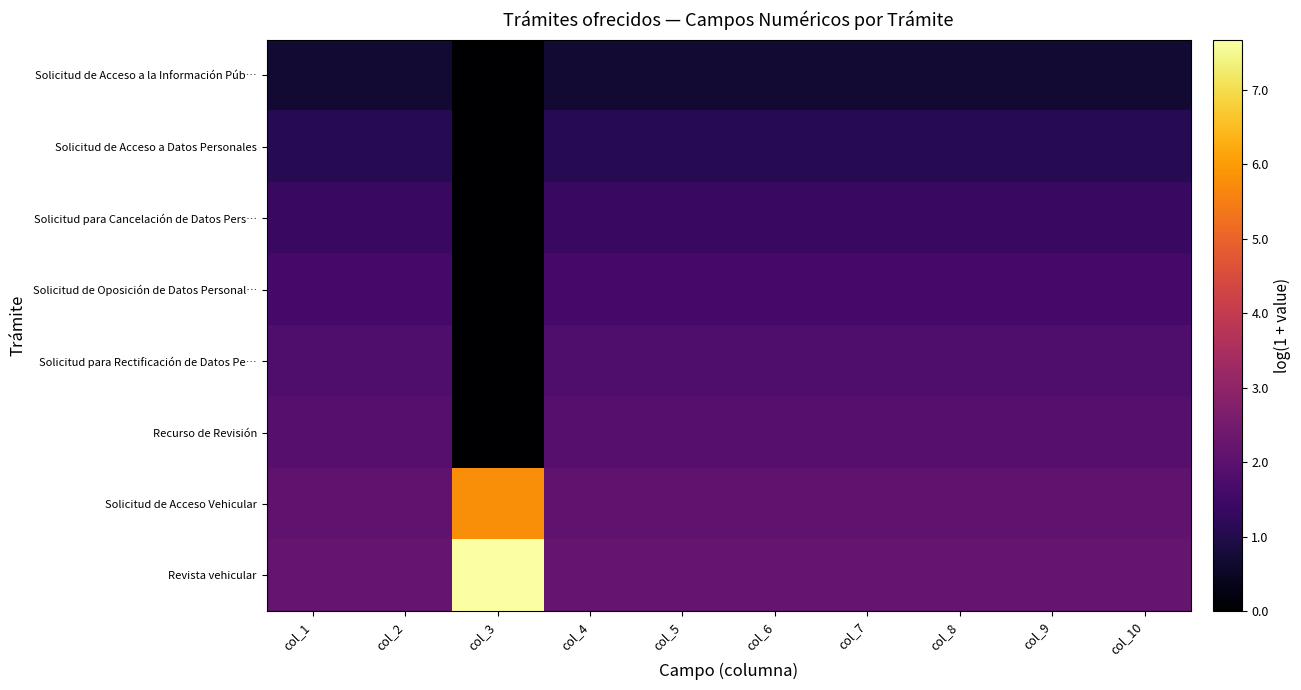

At which category does the chart reach its peak across all series?

col_3